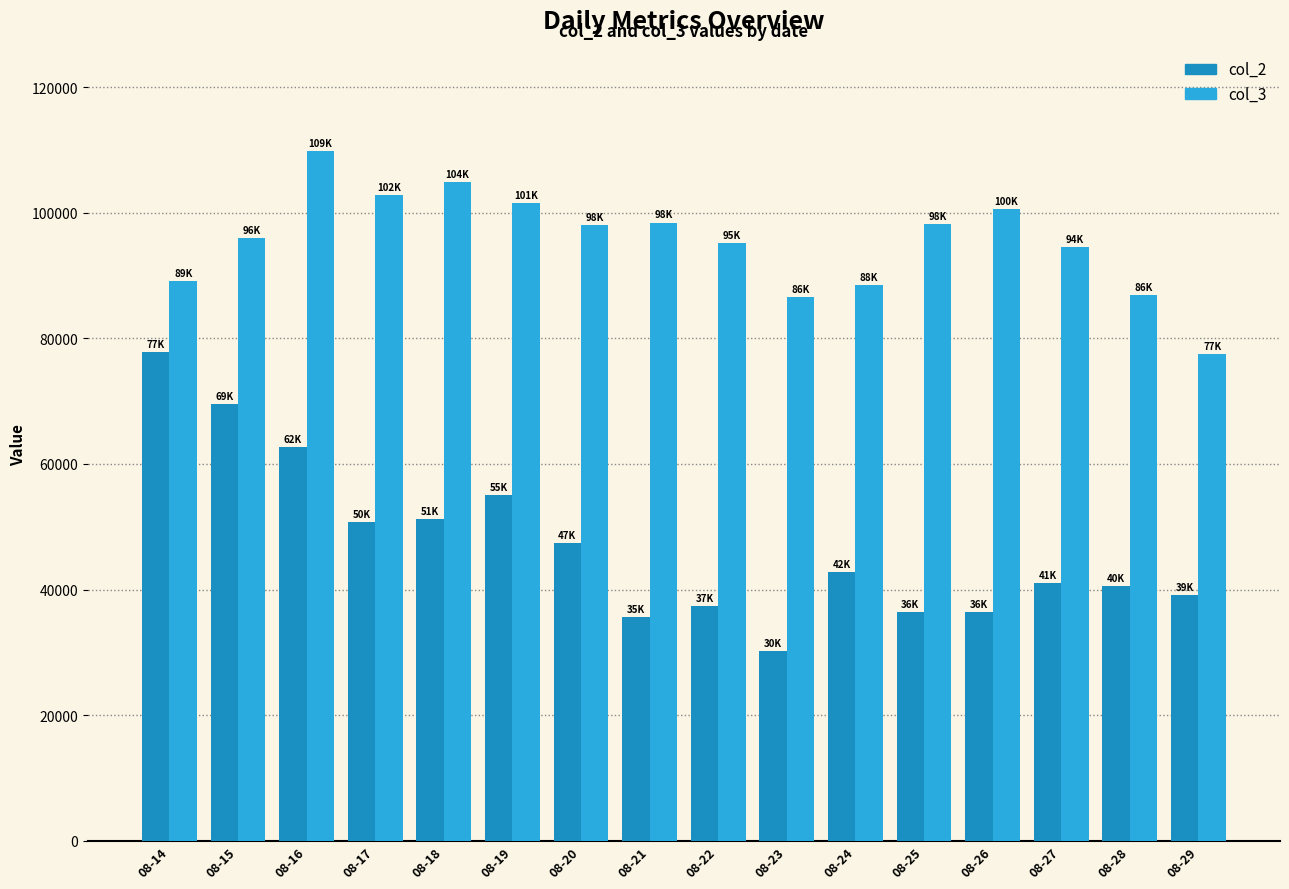

The col_2 series shows 50777 at 08-17. True or false?

True